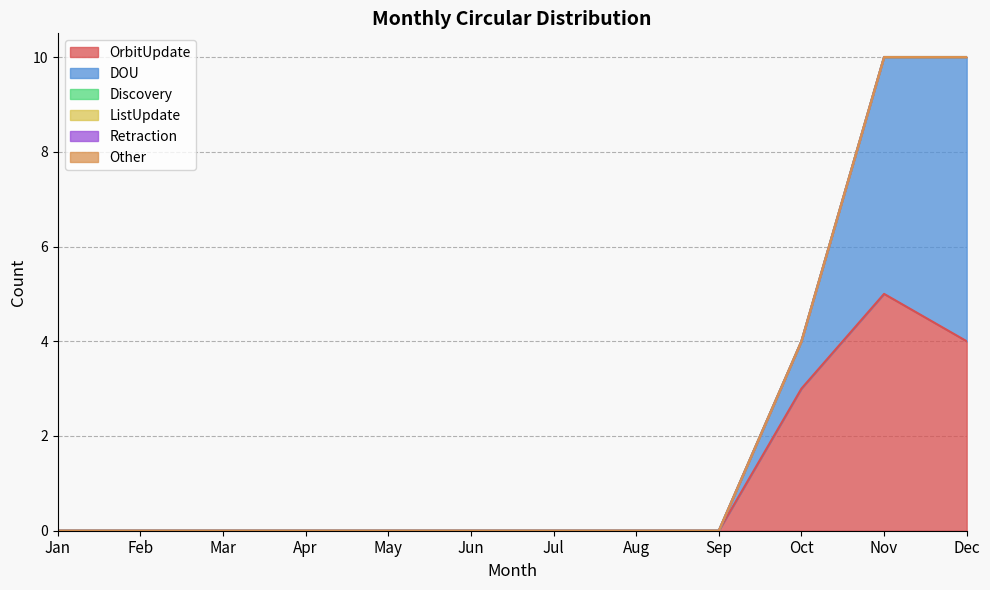

How many DOU values are between 0 and 1?

10